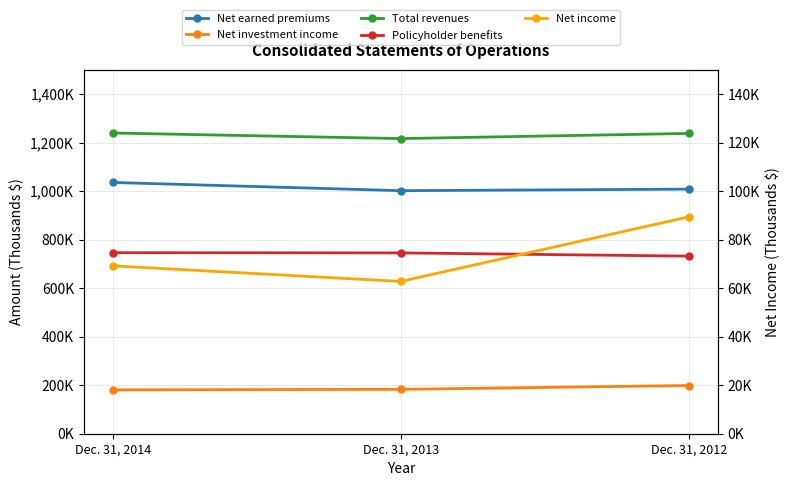

Is this an area chart (filled region under the line)?

No